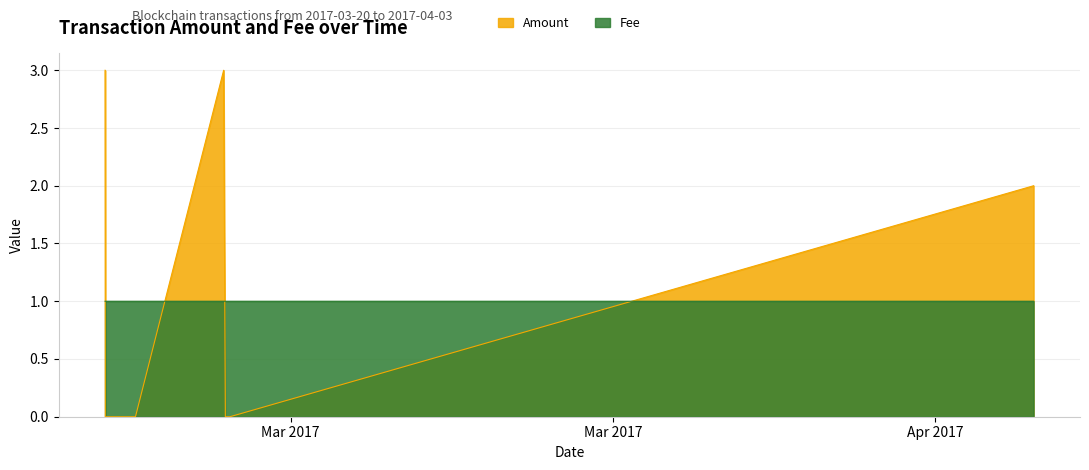

At 2017-03-20 03:53:37, list the series in order from smallest to largest.

Amount, Fee